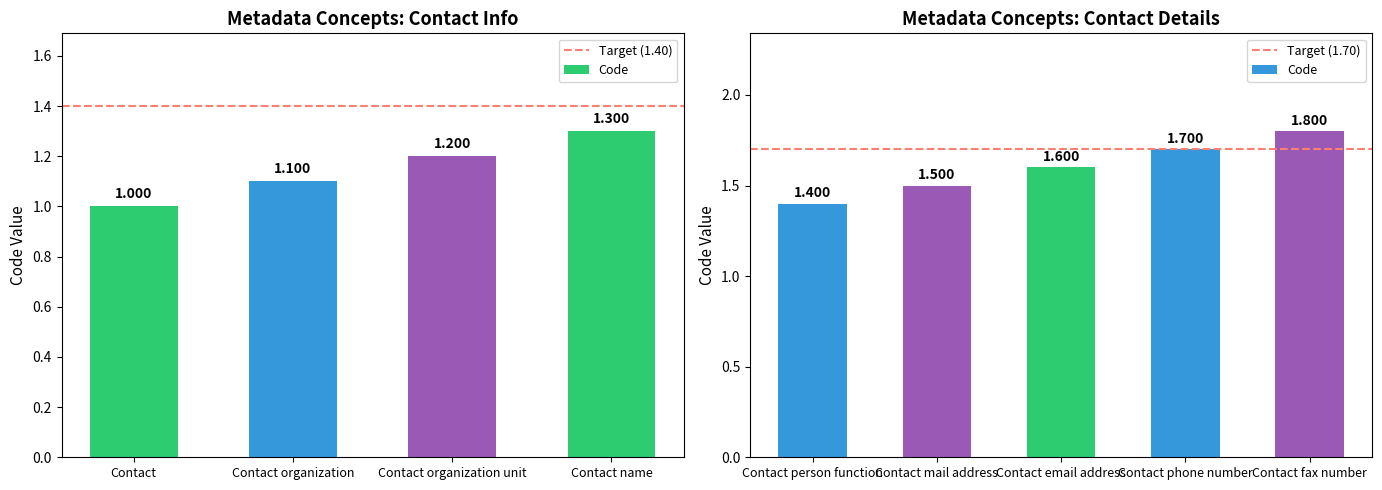

Which has a higher value, Contact fax number or Contact organization unit?

Contact fax number